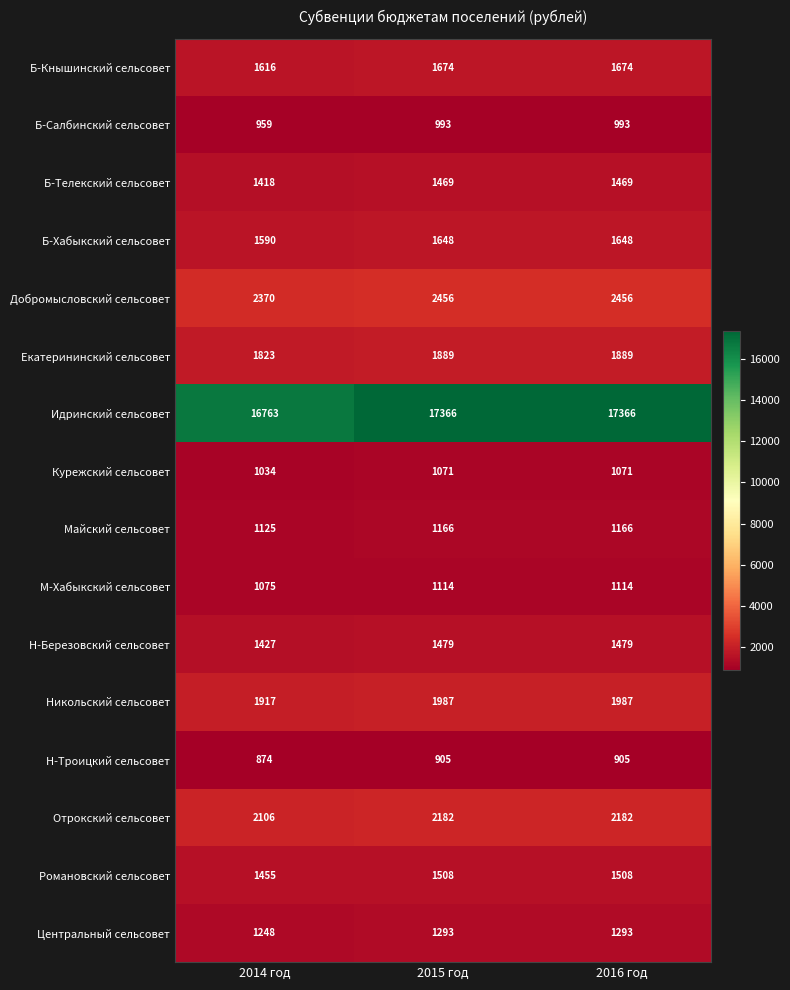

Read the Н-Троицкий сельсовет value at 2015 год.

905